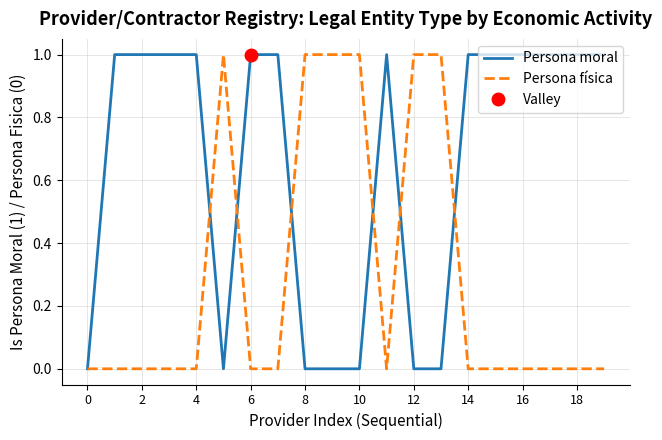

Rank the series by their maximum value, from lowest to highest.

Persona moral, Persona física